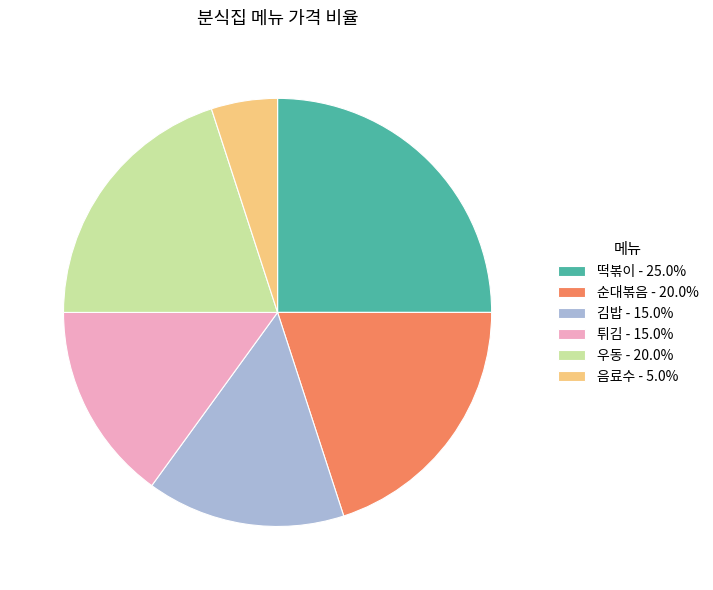

Does any single category account for the majority?

No